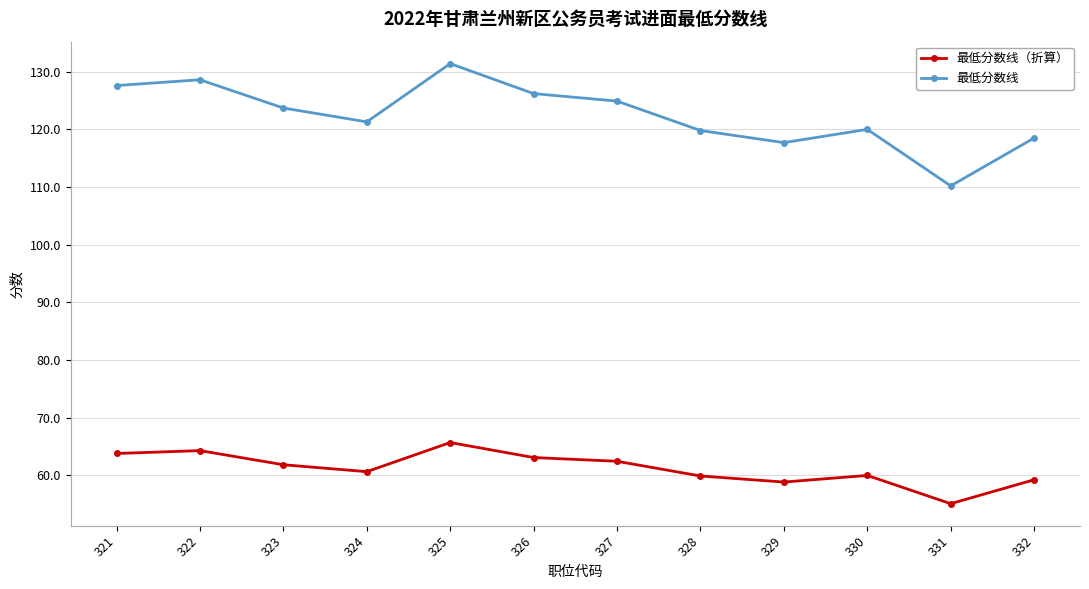

Where does the 最低分数线 series first go above 123?

321